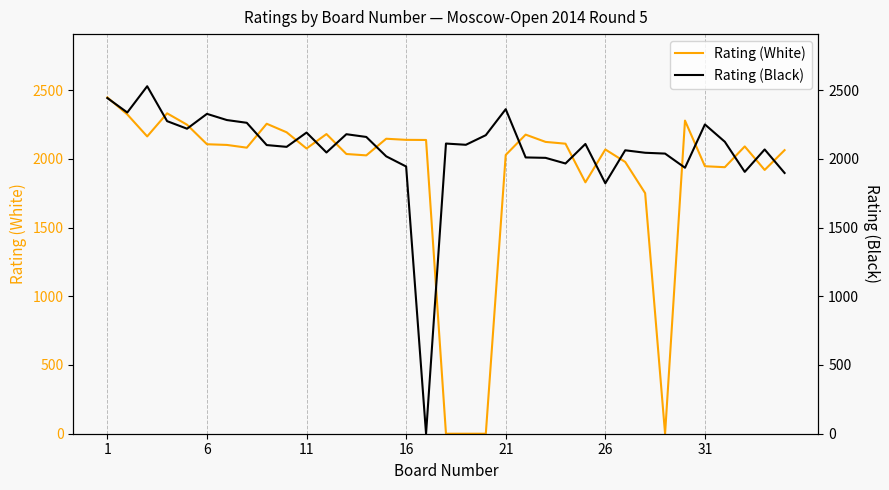

What is the average value of the Rating (White) series?

1865